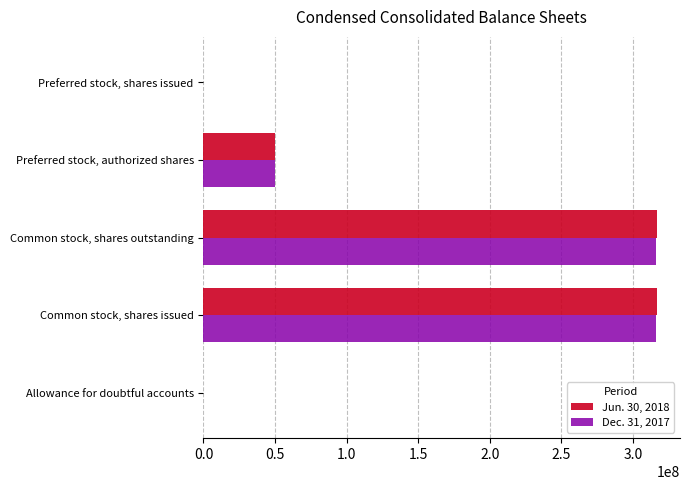

Is the value of Dec. 31, 2017 at Preferred stock, authorized shares greater than the value of Jun. 30, 2018 at Common stock, shares issued?

No